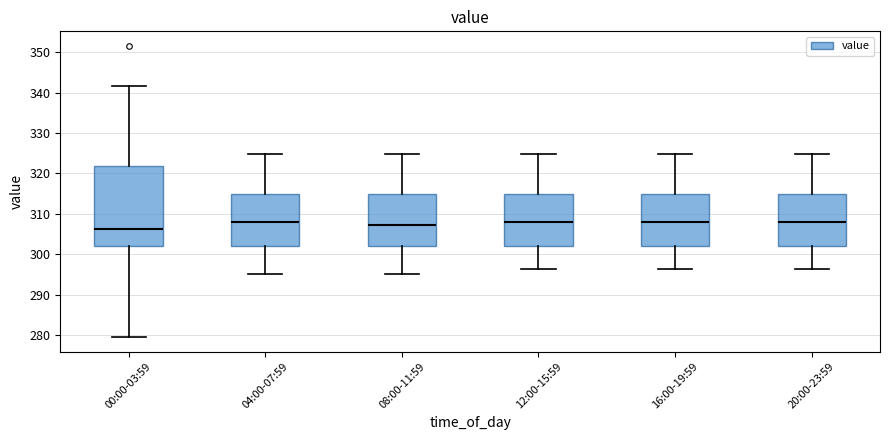

Where does the lower whisker of the box for 08:00-11:59 end on the y-axis? The values are not printed on the chart, so give them approximately, as read against the axis.

295